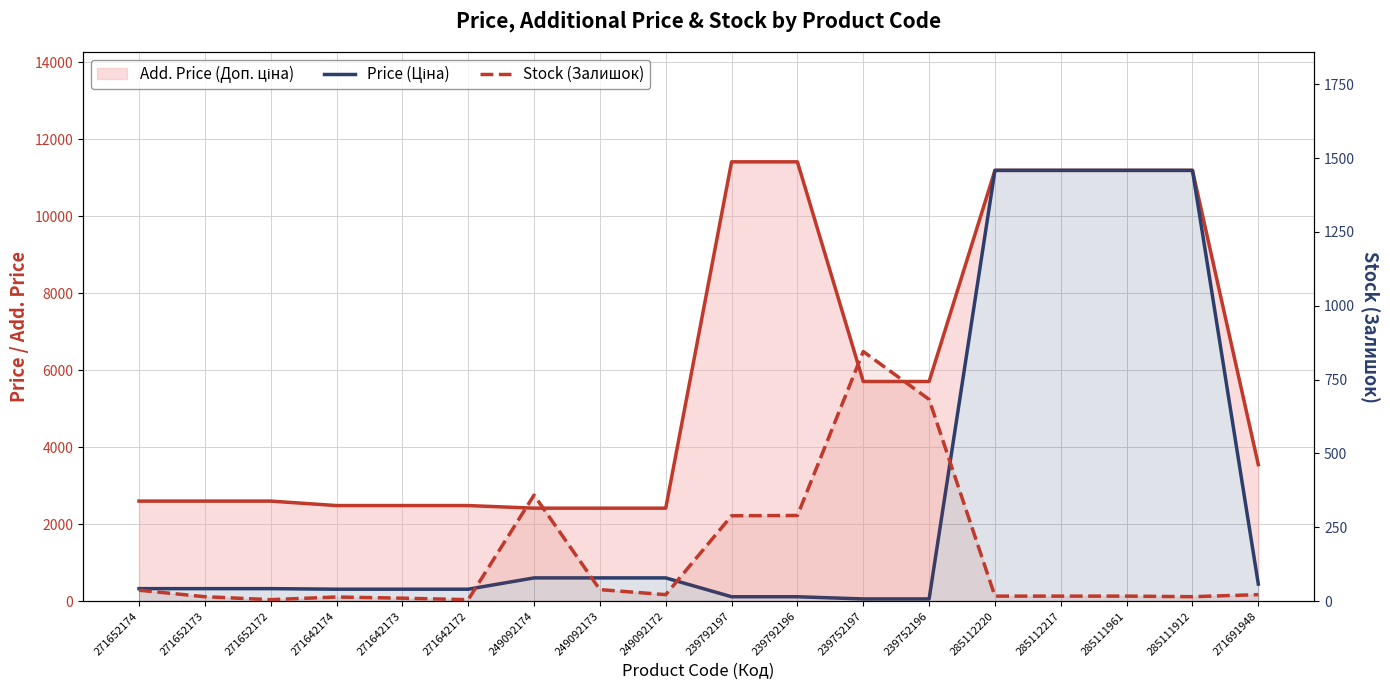

The value of Stock (Залишок) at 239752197 is 1452.0. True or false?

False